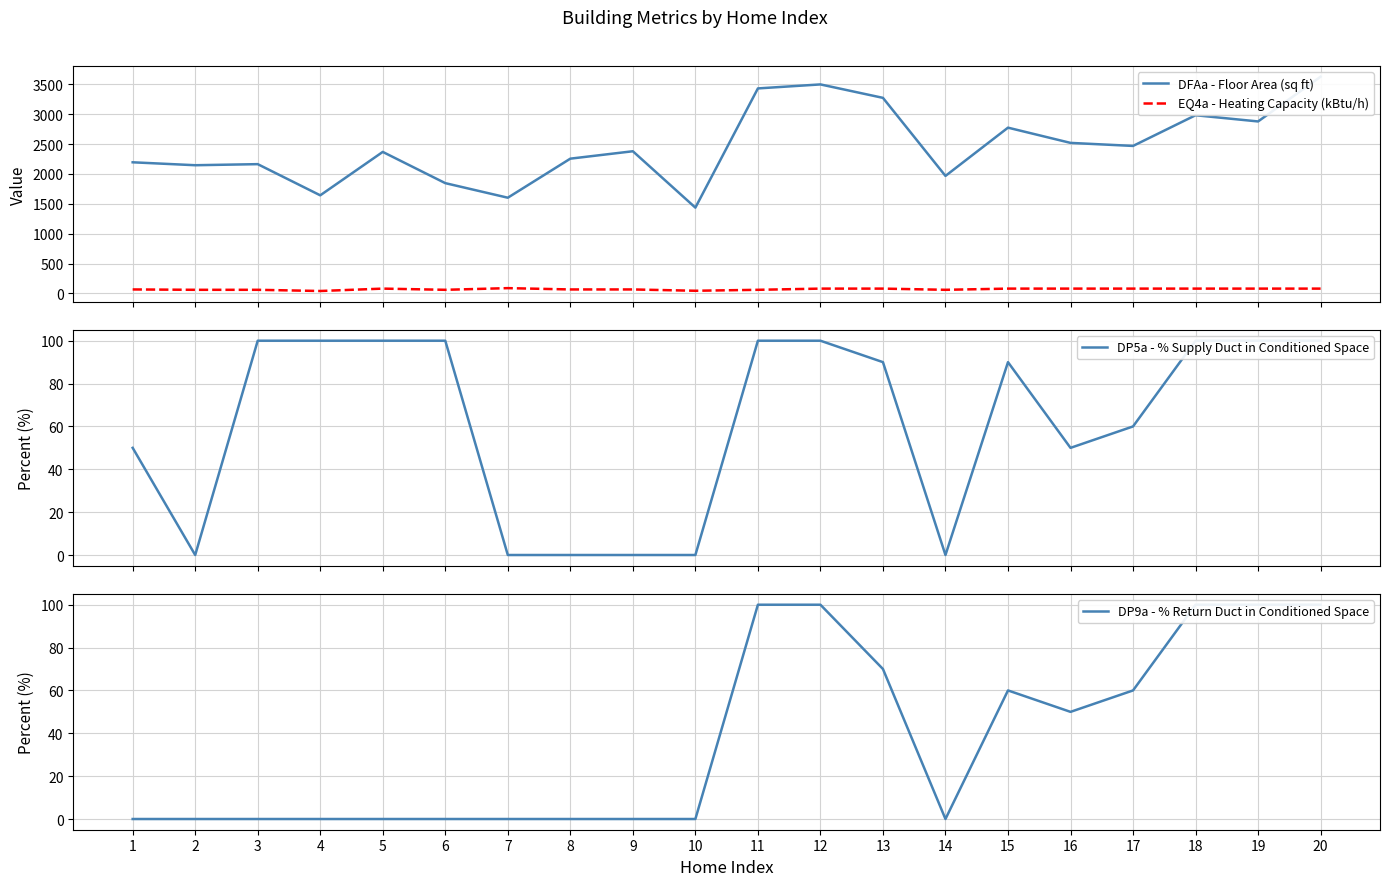

What is the total value across all series at 3?

2324